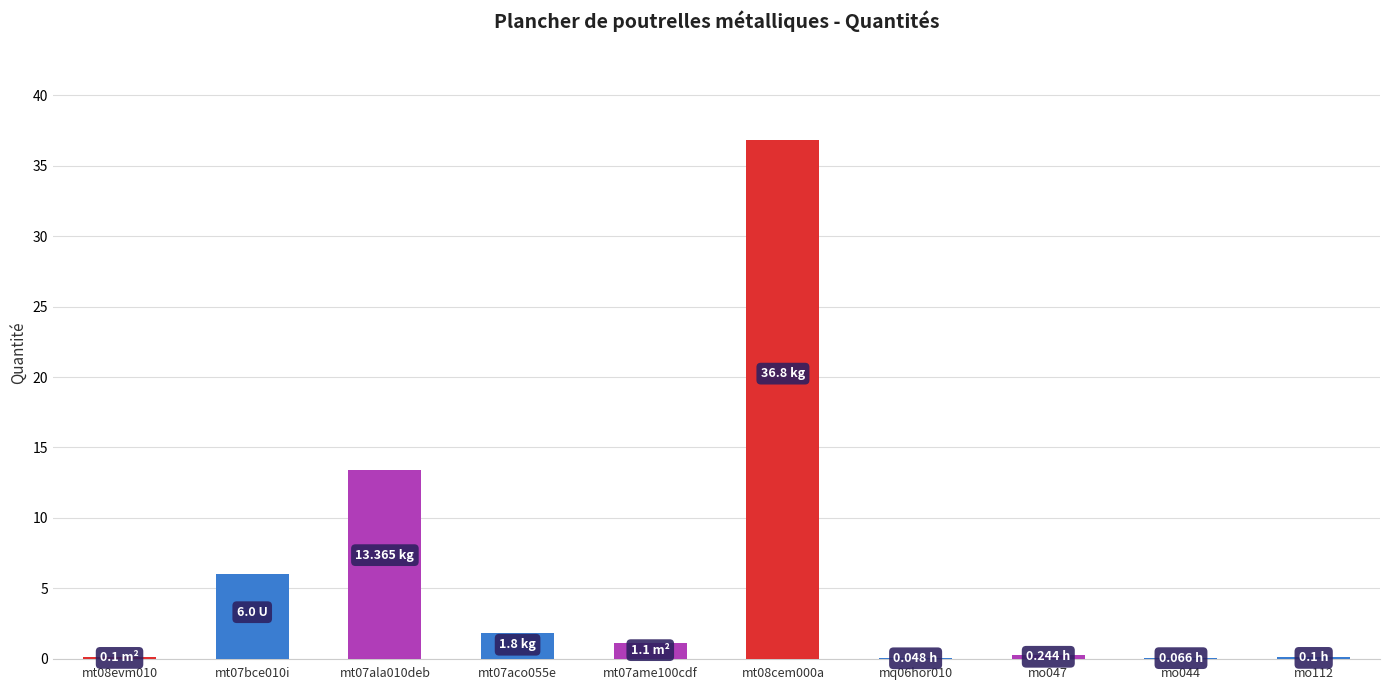

Does the chart contain stacked bars?

No